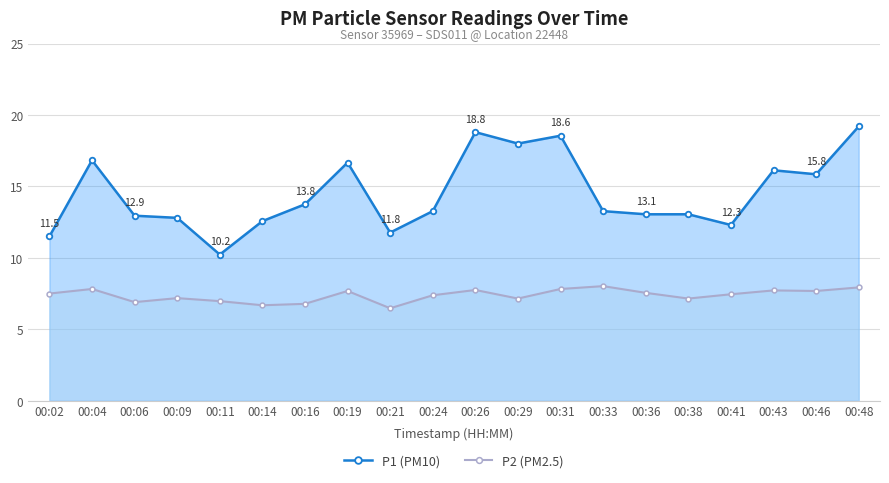

Rank the series by their average value, from lowest to highest.

P2 (PM2.5), P1 (PM10)